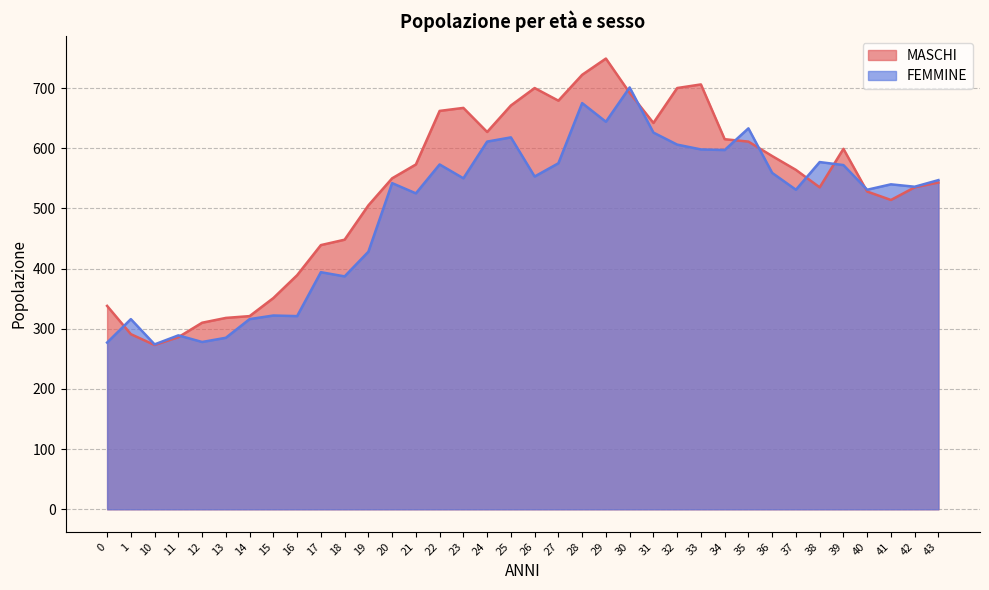

At which category does MASCHI reach its first local peak?

23